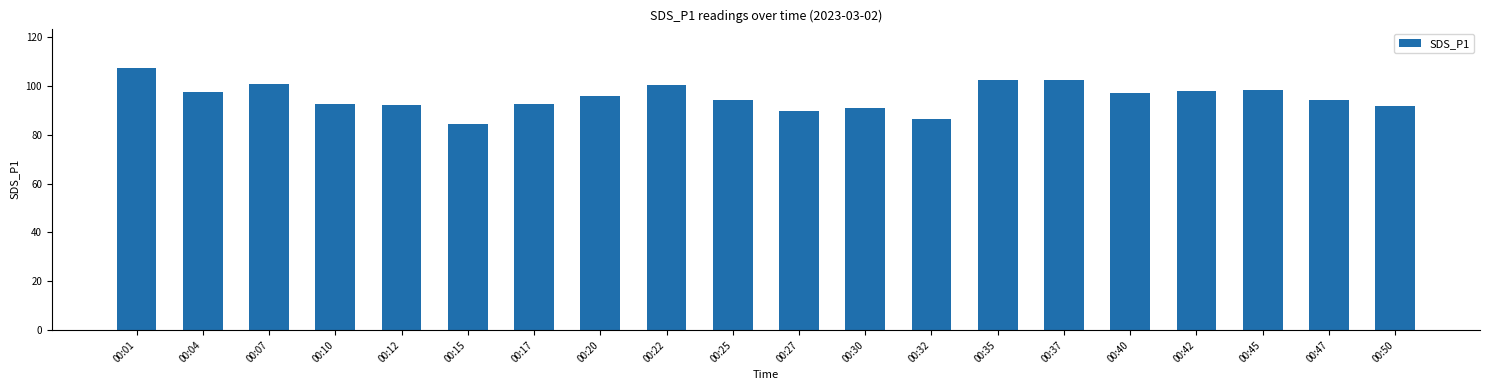

Are the bars horizontal?

No